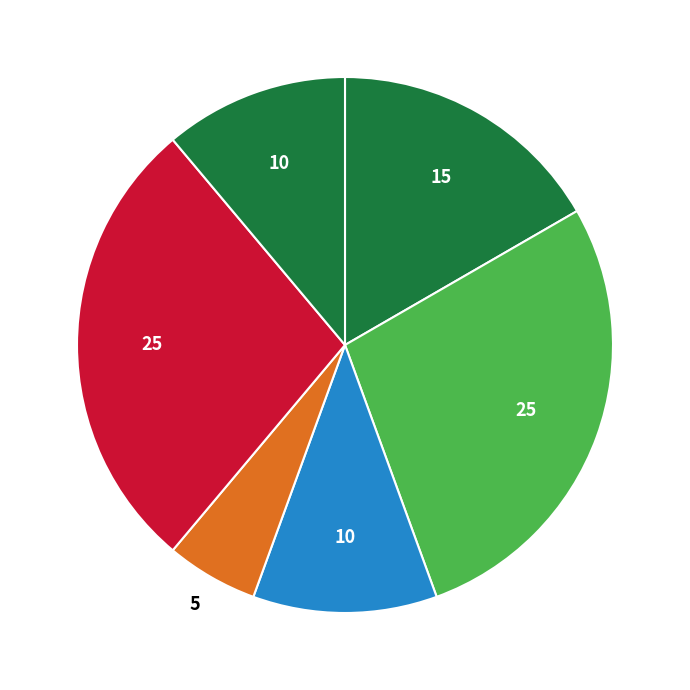

Count the number of slices in the pie.

6